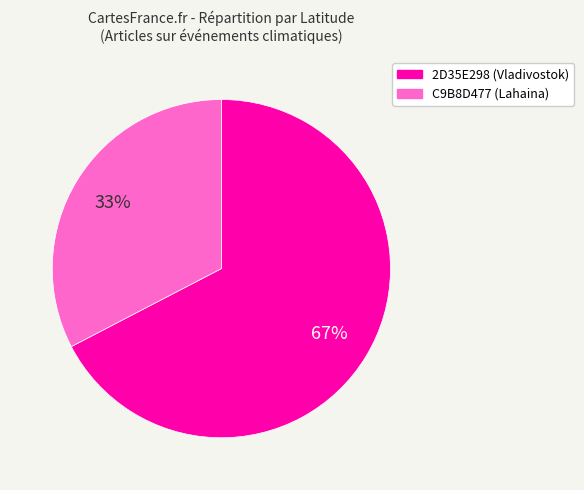

What is the ratio of the value at C9B8D477 (Lahaina) to the value at 2D35E298 (Vladivostok)?

0.5